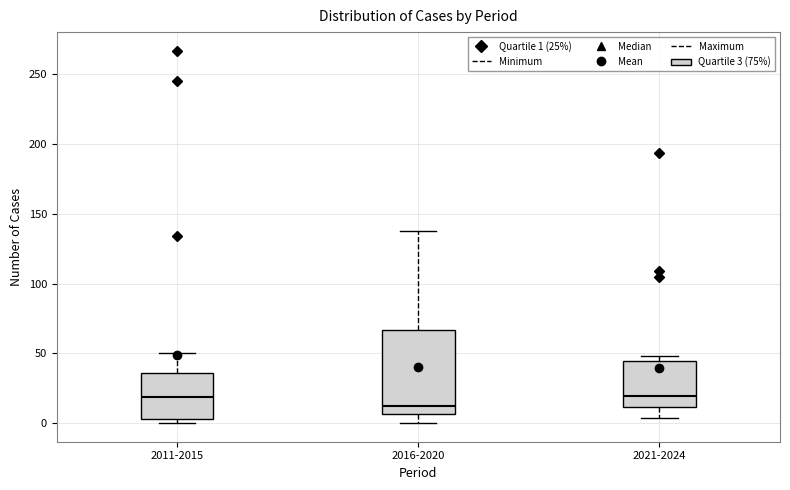

Which box's median line is the lowest?

2016-2020